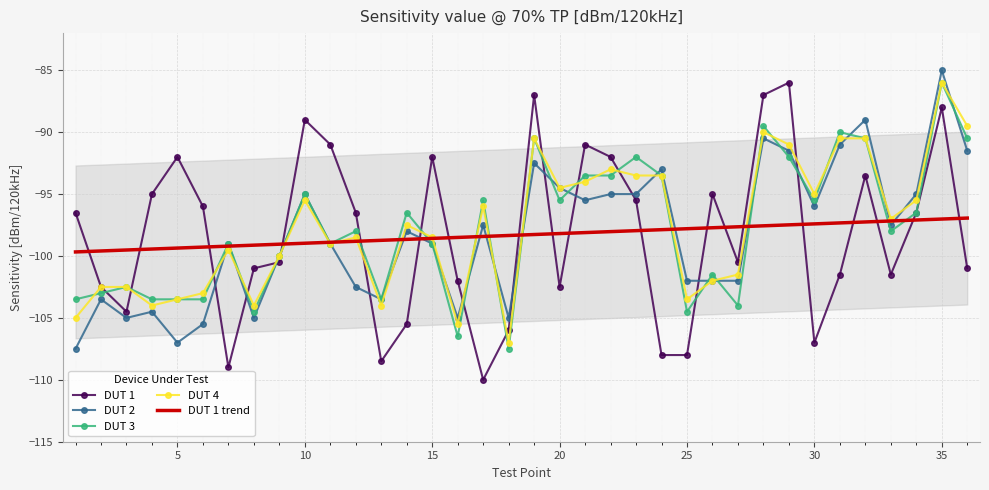

What is the smallest value displayed?

-110.0